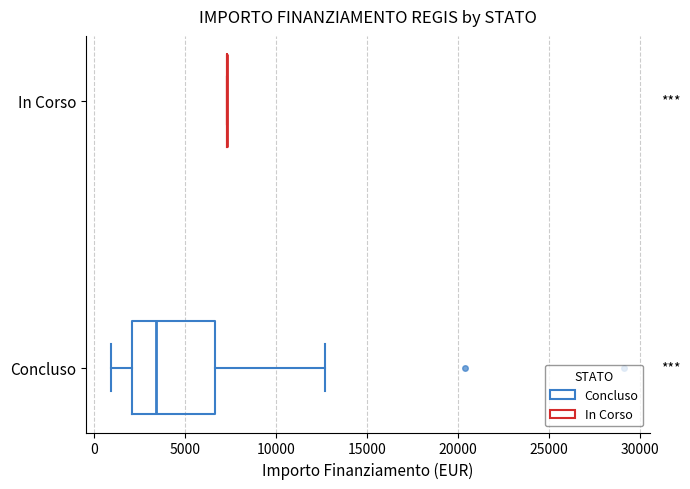

Reading bottom to top, transcribe this box plot: for each box, give where its median line is, the range the box spans, and where its two whiskers end, as read against the x-axis. The values are not printed on the chart, so give them approximately, as read against the axis.

Concluso: median 3500, box 2000 to 6500, whiskers 1000 to 12500
In Corso: box collapsed to a line at 7500, whiskers 7500 to 7500